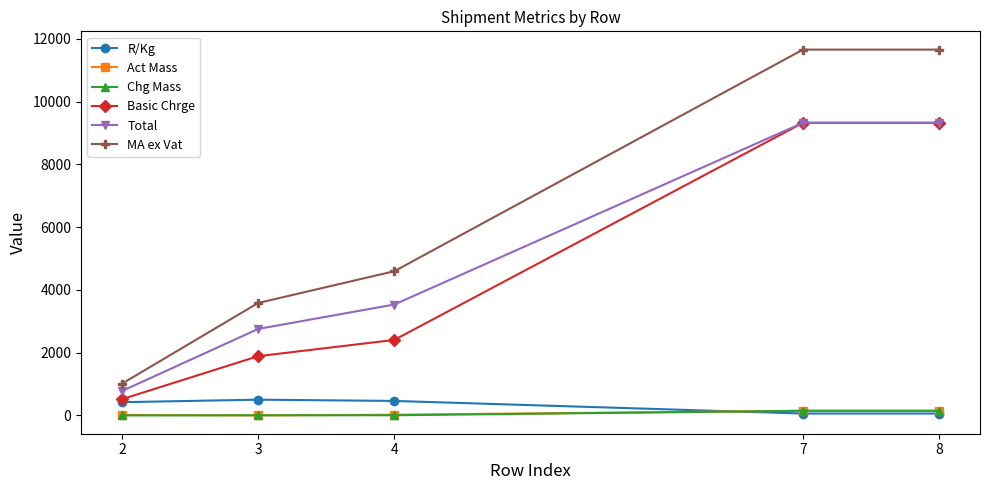

The Basic Chrge series shows 518.0 at 2. True or false?

True